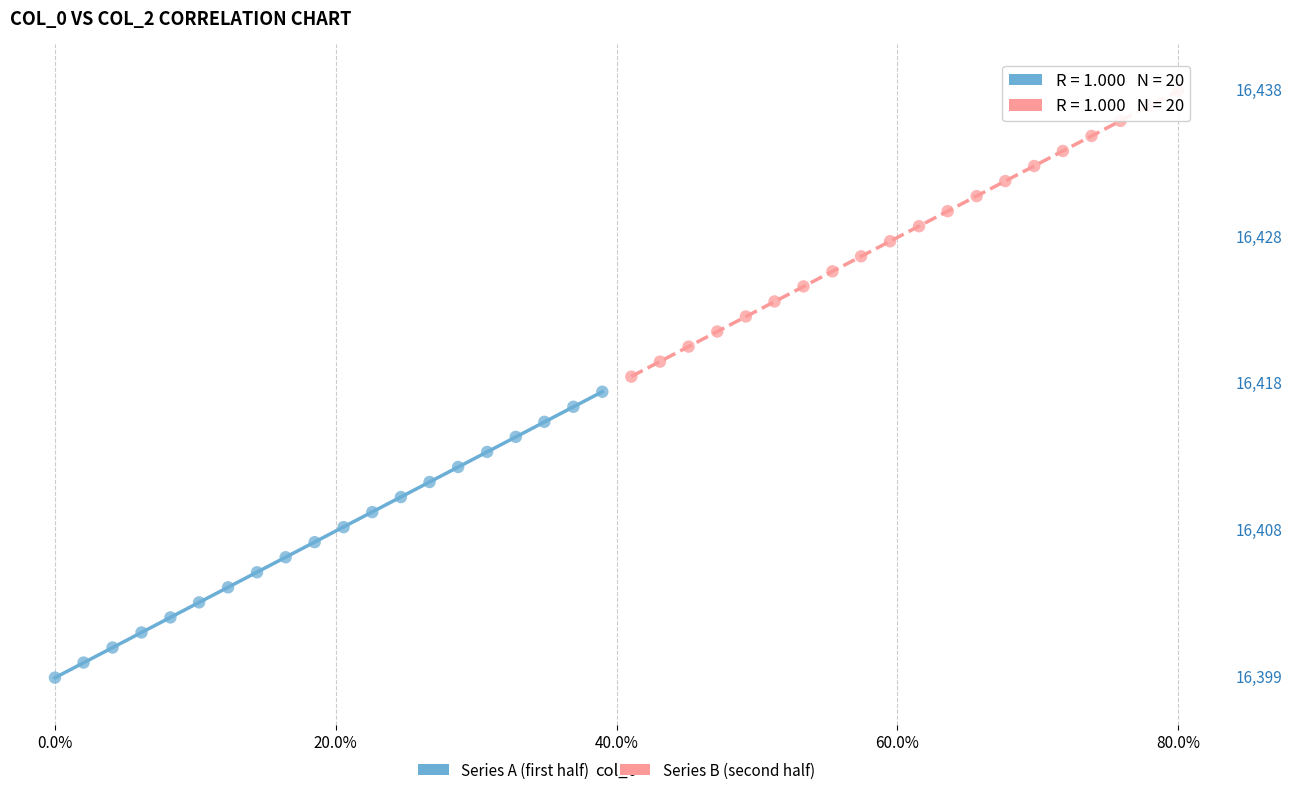

Which series reaches the maximum Y coordinate?

Series B (second half)